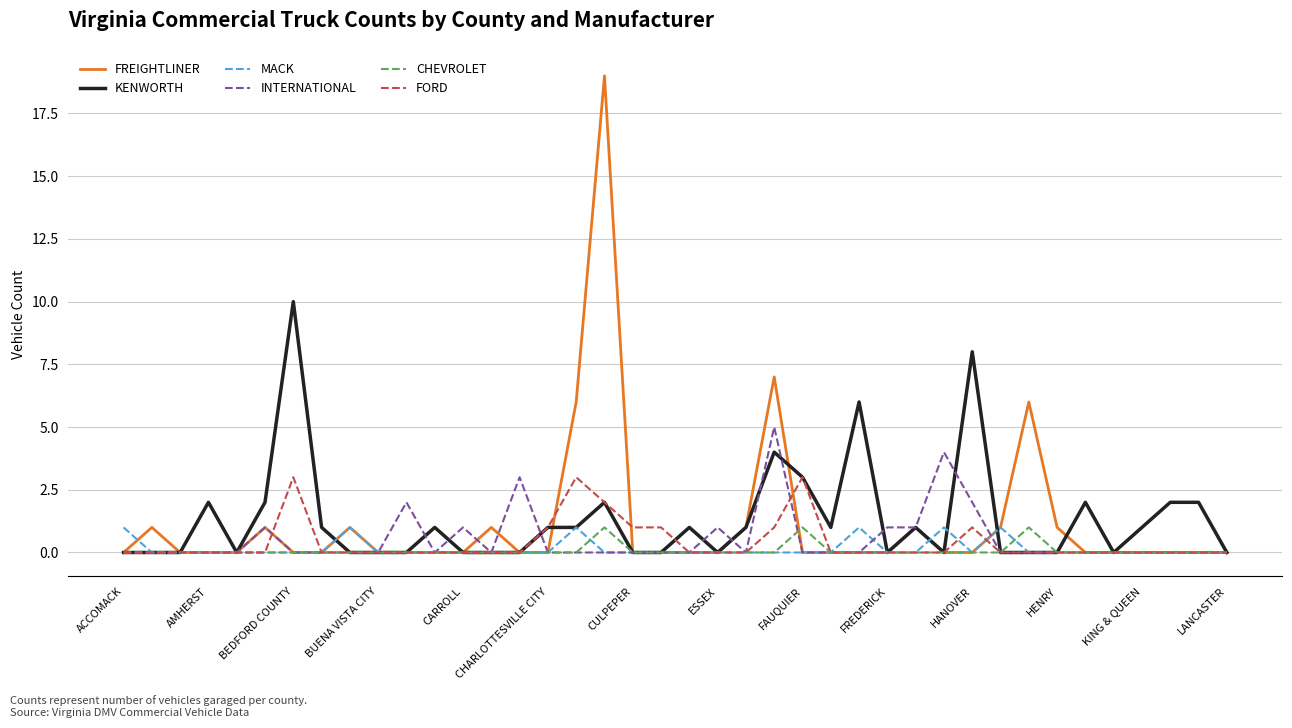

Which series has the widest spread of values?

FREIGHTLINER